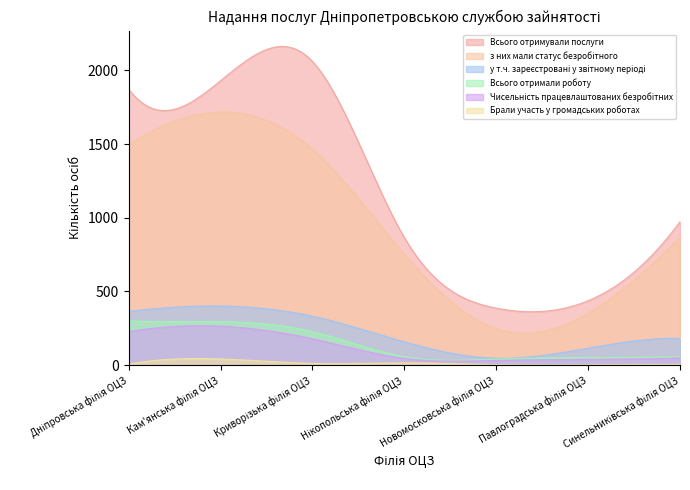

What position from the right is Нікопольська філія ОЦЗ?

4